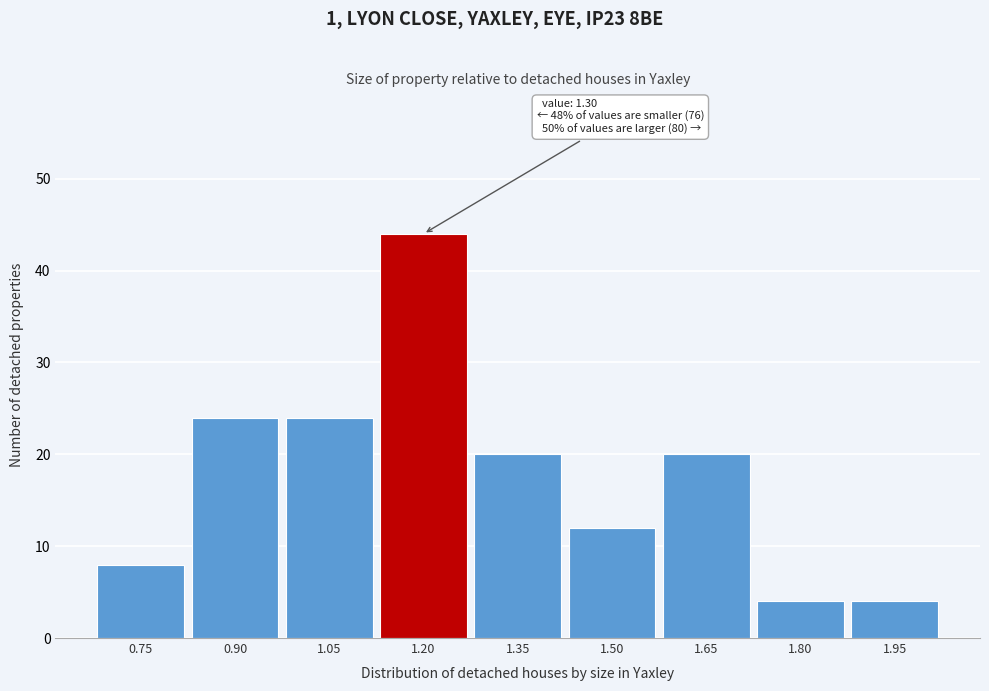

Reading right to left, what are all the values shown in this chart?

4	4	20	12	20	44	24	24	8